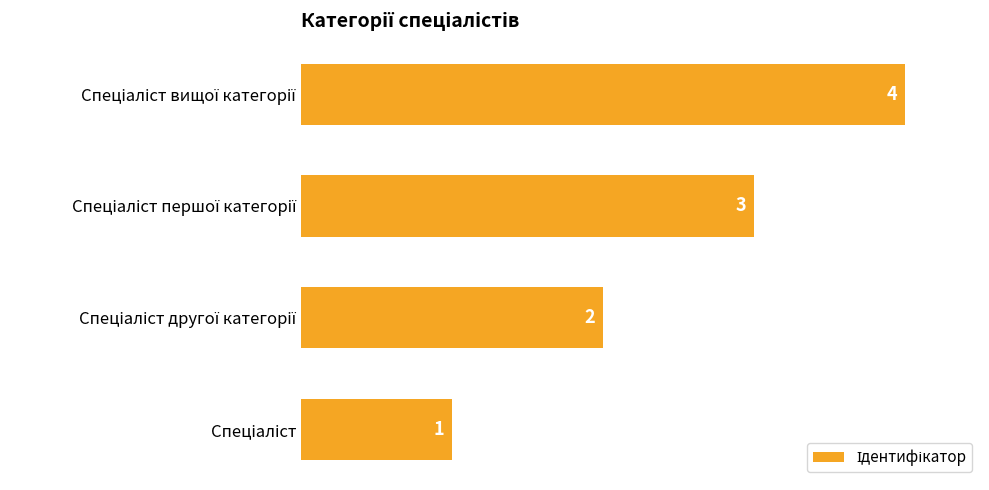

How many values are below 3?

2